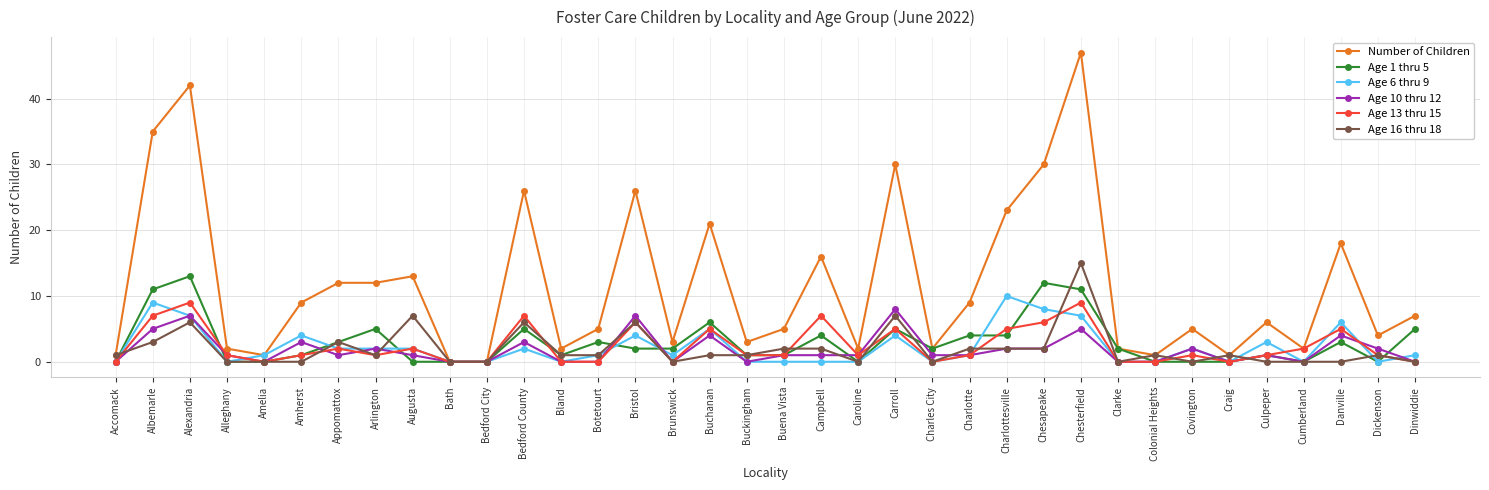

What is the greatest value displayed?

47